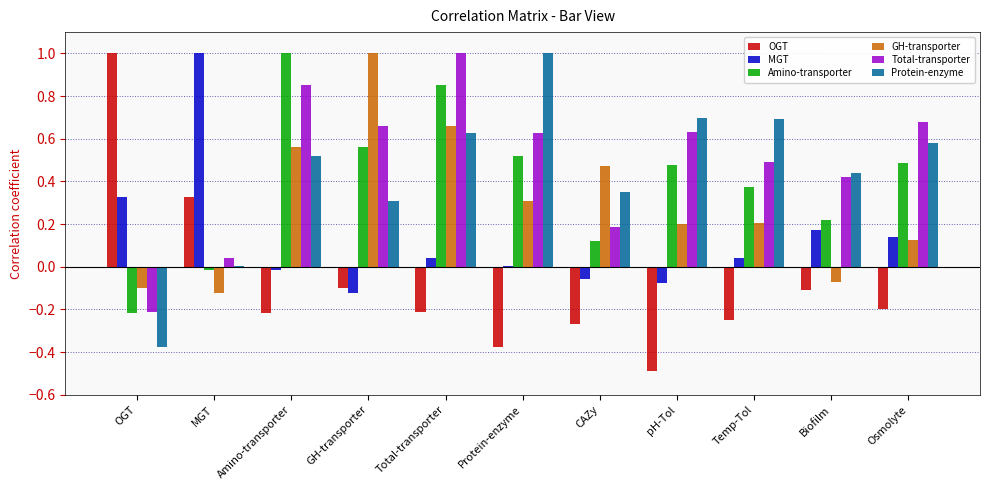

What is the maximum value for Total-transporter?

1.0